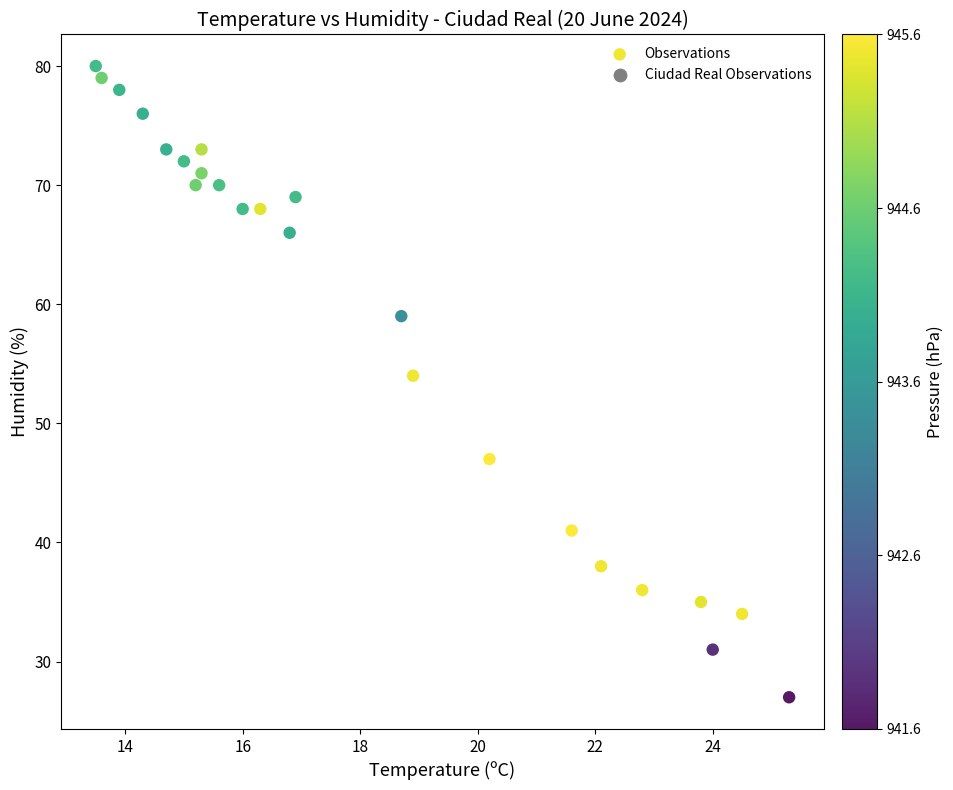

What Y value in the scatter plot is closest to 53?

54